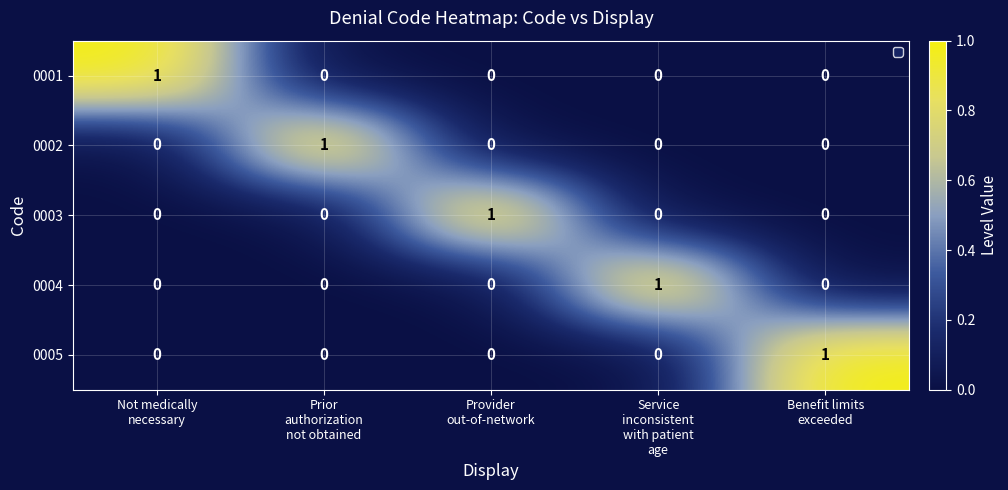

How many 0002 values are between 0 and 1?

5